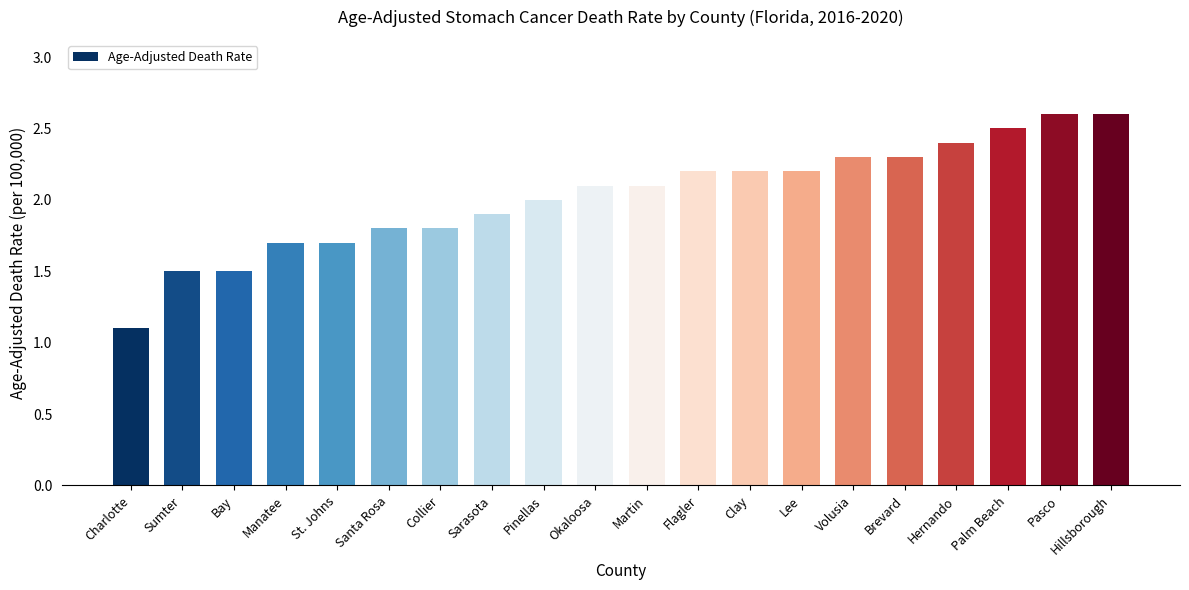

Are the bars grouped side by side (vs. stacked)?

No